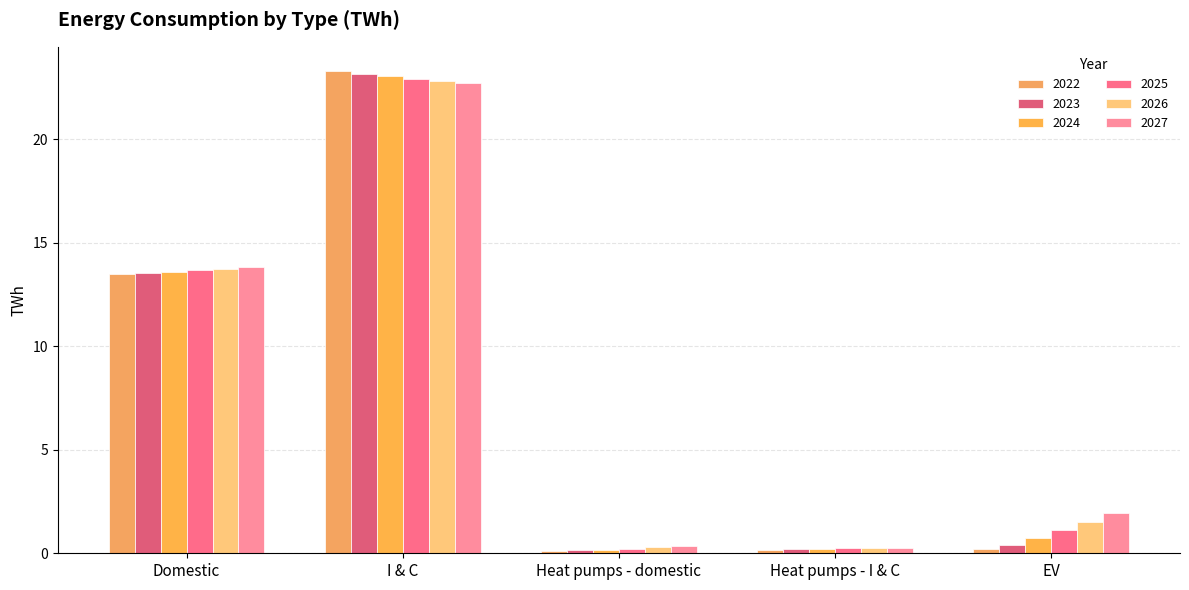

True or false: 2022 has a value of 0.1 at Heat pumps - domestic.

True